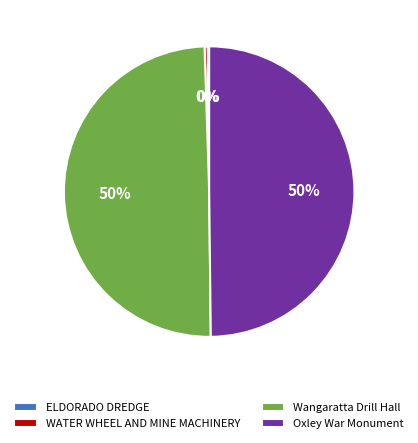

Does Wangaratta Drill Hall represent more than half of the total?

No